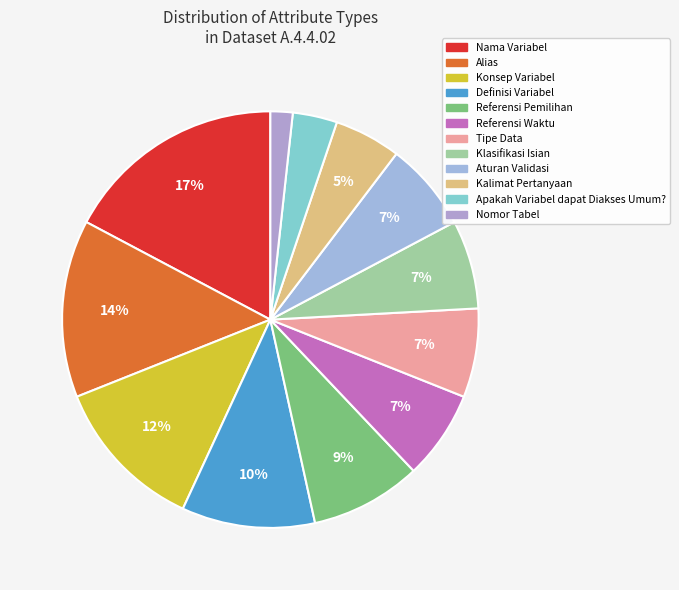

Which category has the smallest portion of the pie?

Nomor Tabel